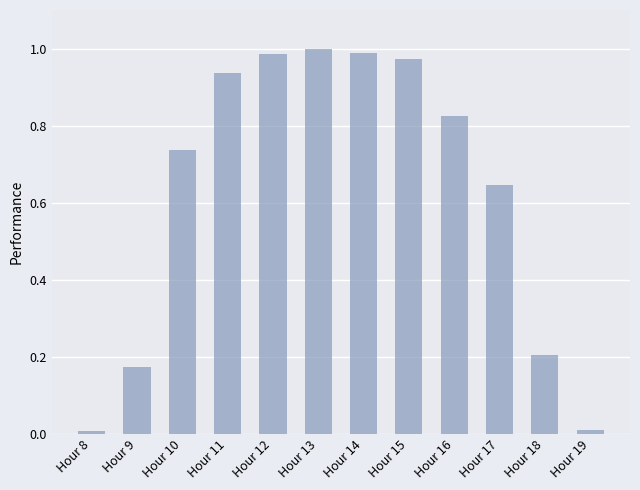

What is the change in value from Hour 14 to Hour 18?

-0.8